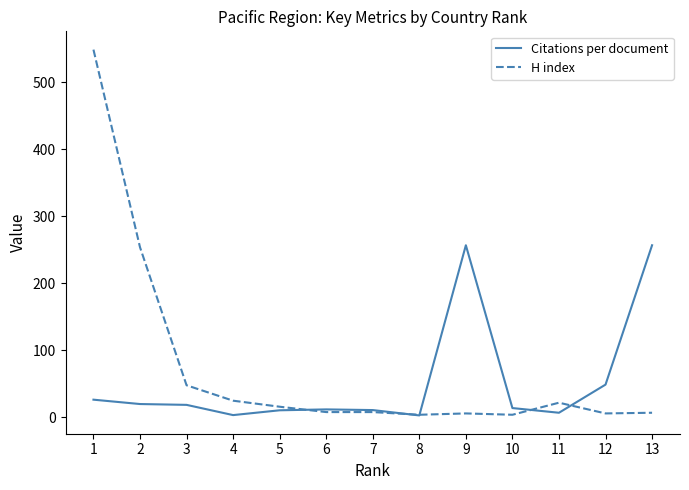

Is it true that H index equals 4.0 at 8?

True